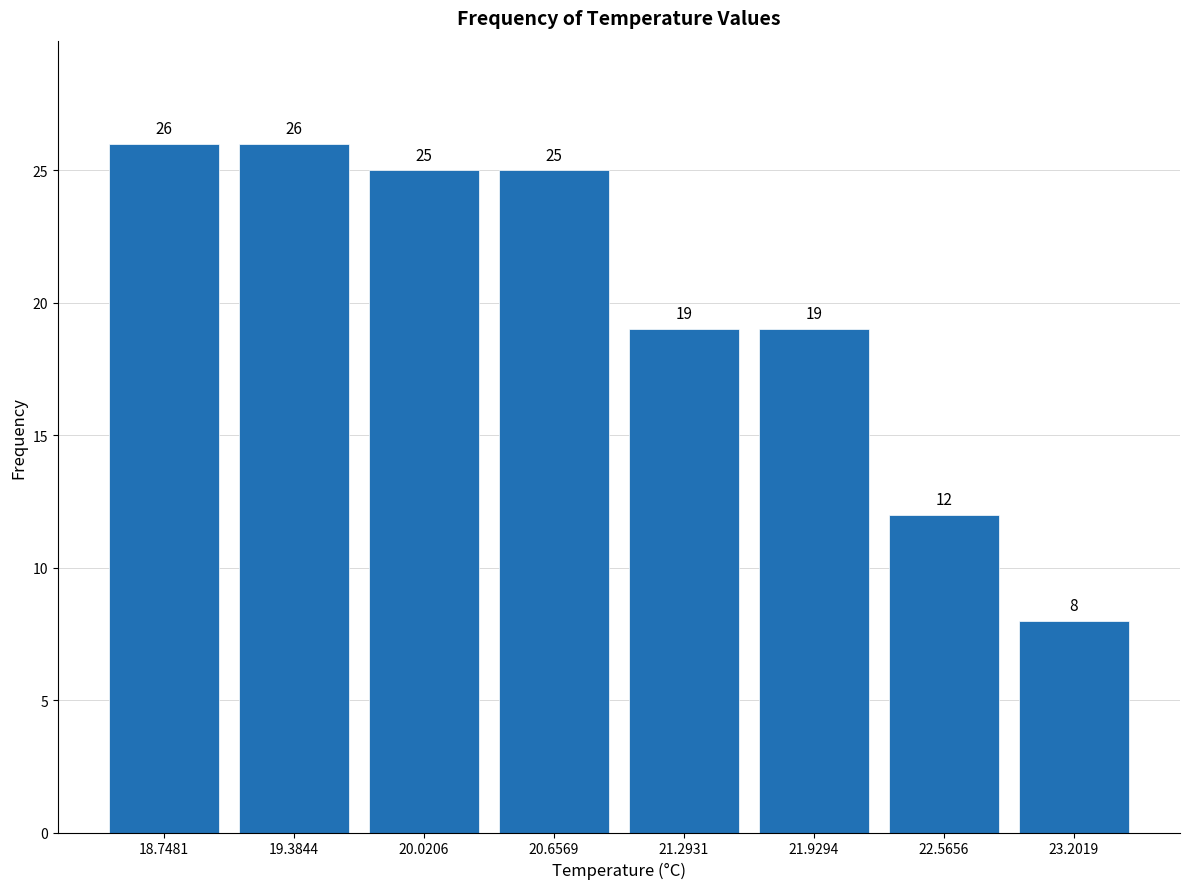

Reading left to right, list every bar in this chart as the range it spans on the x-axis followed by its height. The bar edges are not printed on the chart, so give them approximately, as read against the axis.

18.4 to 19.1: 26
19.1 to 19.7: 26
19.7 to 20.3: 25
20.3 to 21.0: 25
21.0 to 21.6: 19
21.6 to 22.2: 19
22.2 to 22.9: 12
22.9 to 23.5: 8